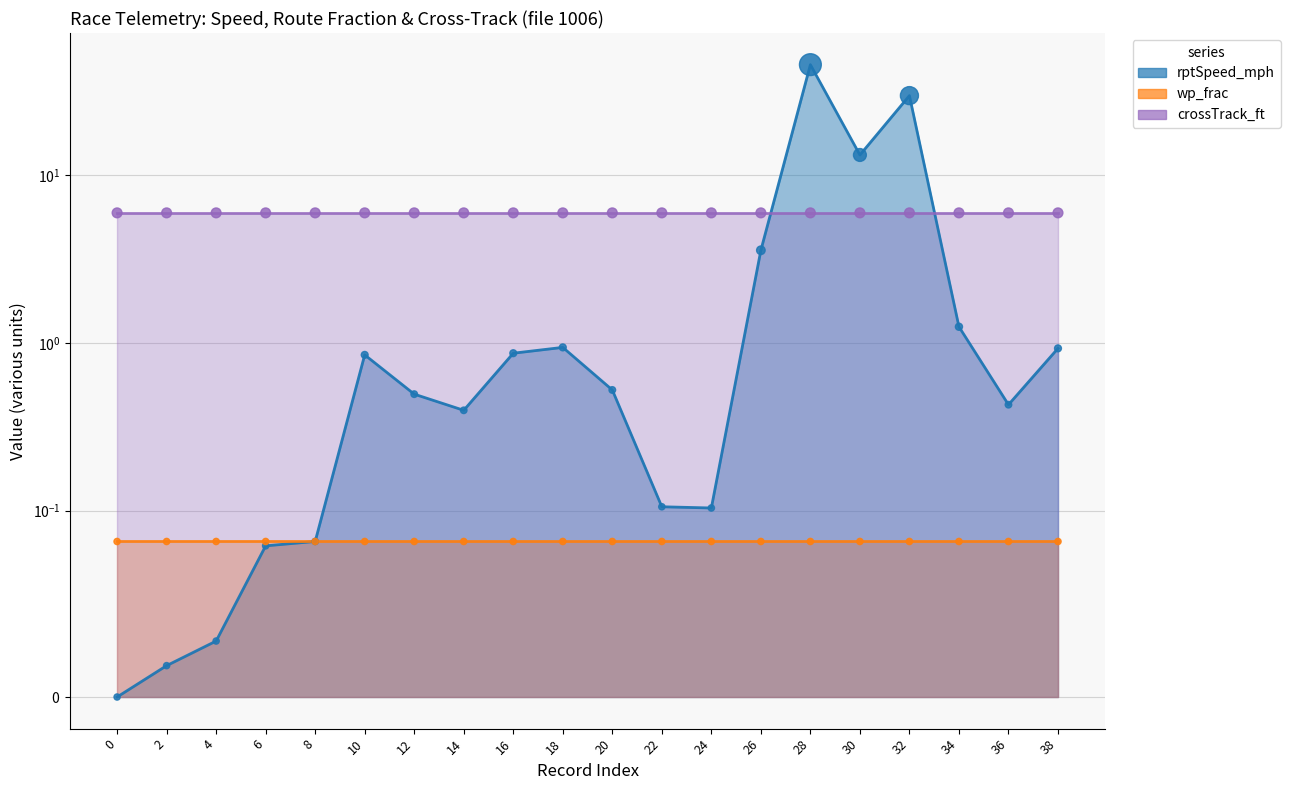

At how many categories does at least one series exceed 39?

1